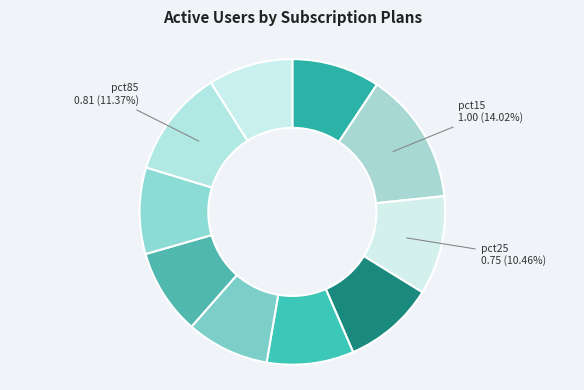

Rank the categories by value from highest to lowest.

pct15, pct85, pct25, pct35, pct05, pct45, pct75, pct65, pct95, pct55